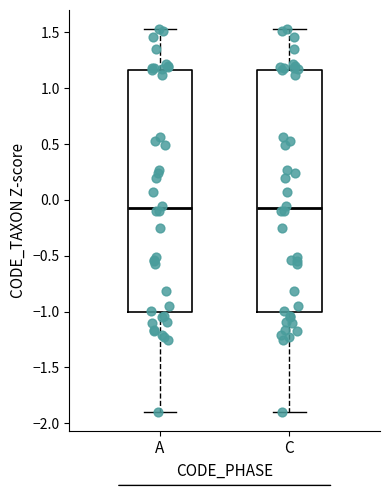

Where is the lower edge of the box for A on the y-axis? The values are not printed on the chart, so give them approximately, as read against the axis.

-1.00